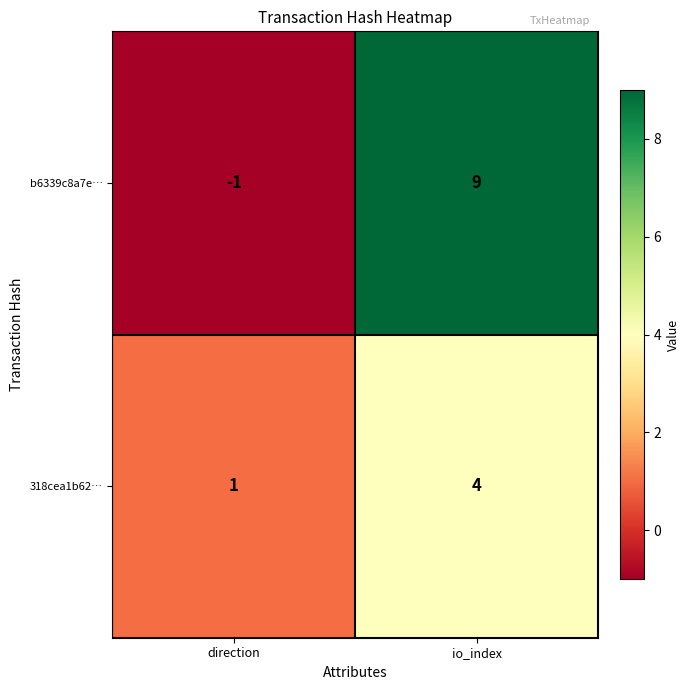

What is the sum of all b6339c8a7e… values?

8